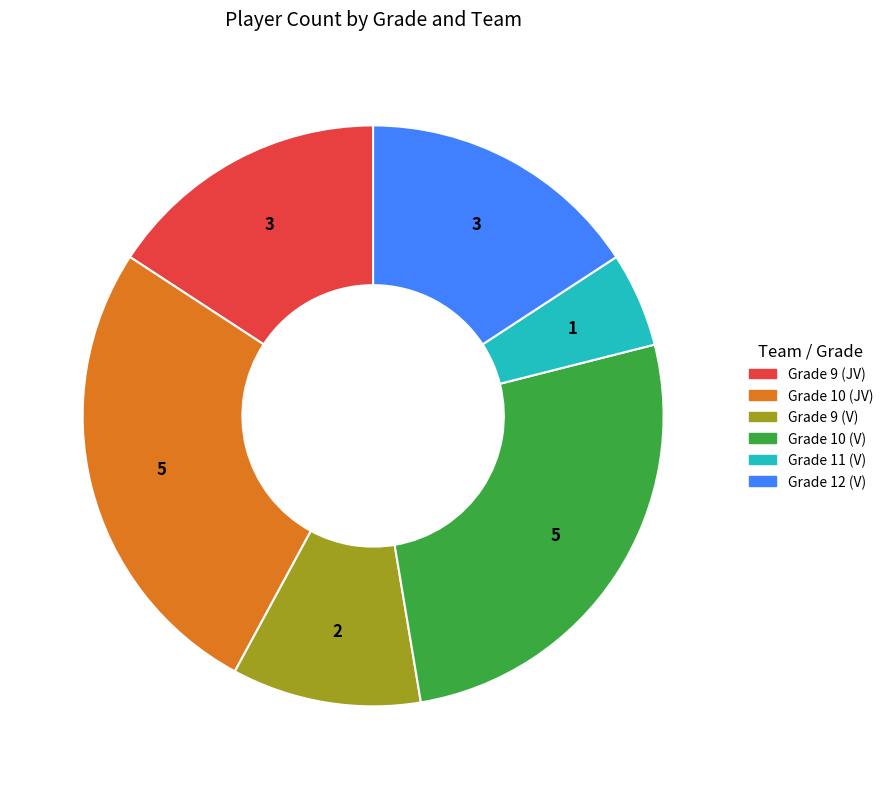

Which category has the smallest portion of the pie?

Grade 11 (V)